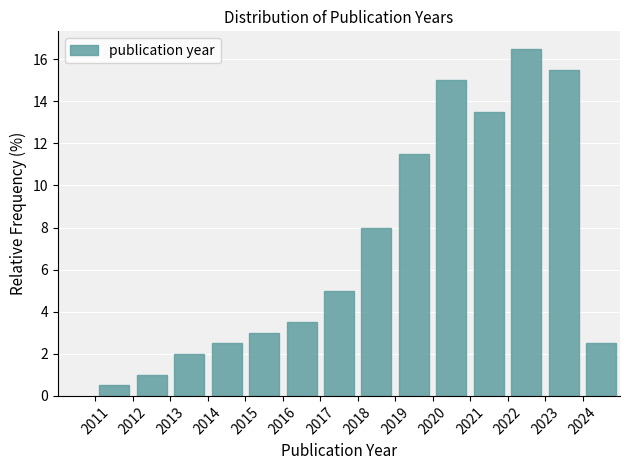

Which range on the x-axis has the tallest bar?

2022 to 2023